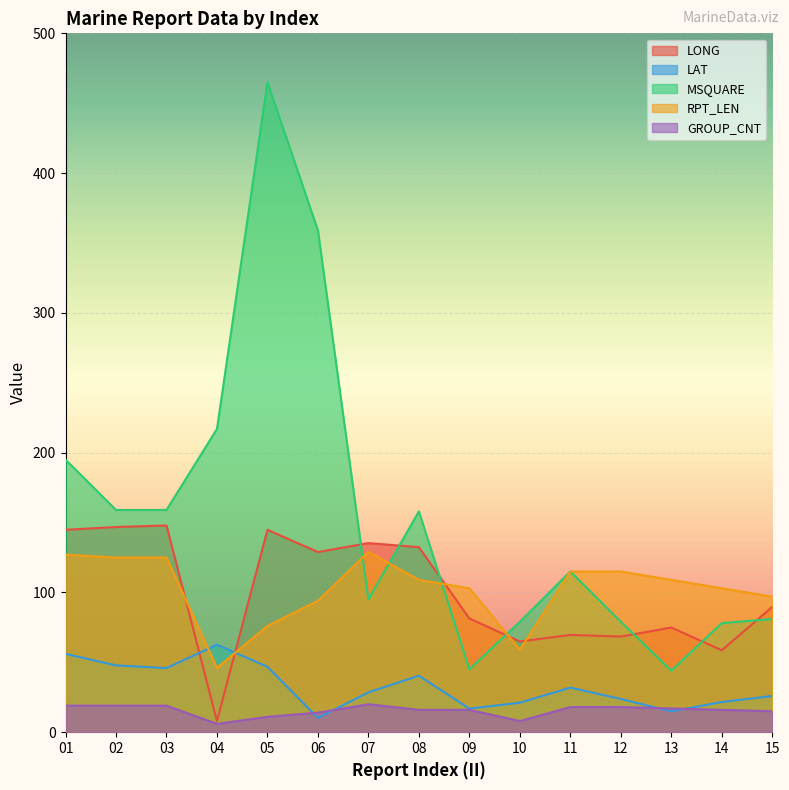

True or false: LAT and MSQUARE intersect in this chart.

False